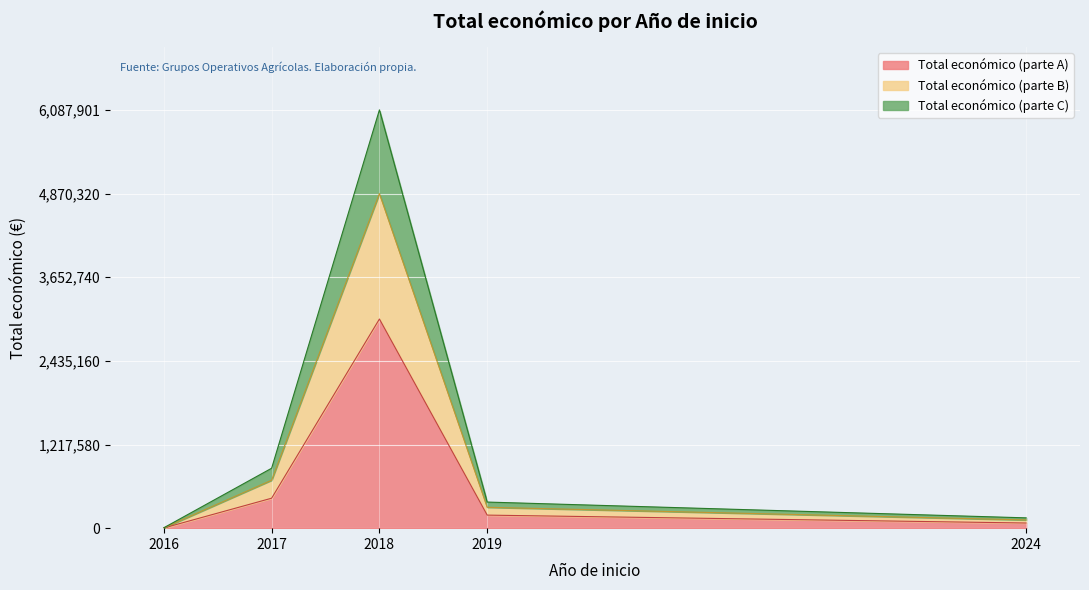

What is the maximum value for Total económico (parte A)?

3043950.5